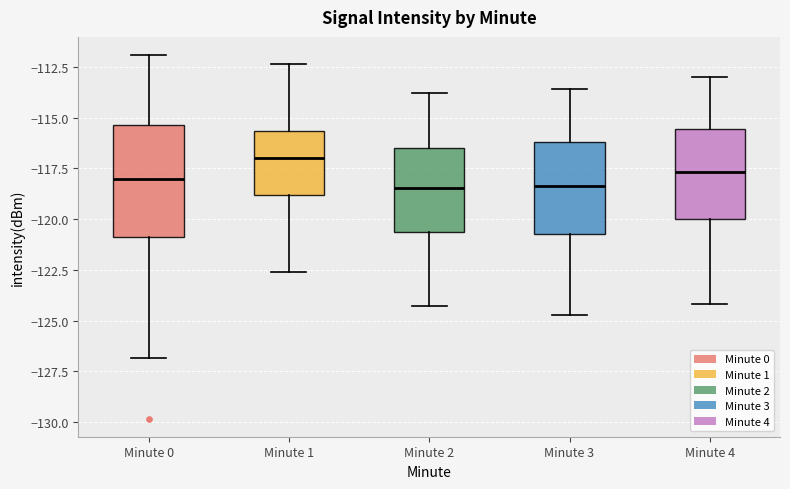

Where is the upper edge of the box for Minute 2 on the y-axis? The values are not printed on the chart, so give them approximately, as read against the axis.

-116.5